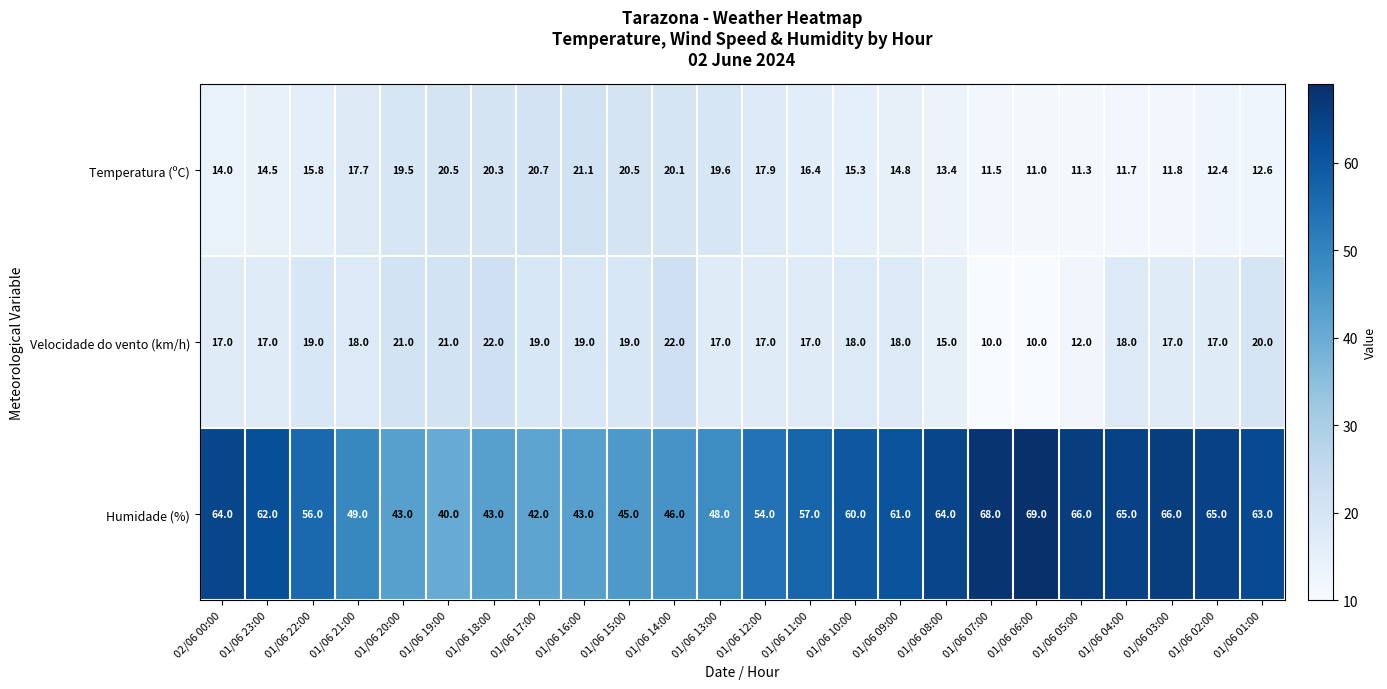

What is the difference between the highest and lowest values at 01/06 15:00?

26.0